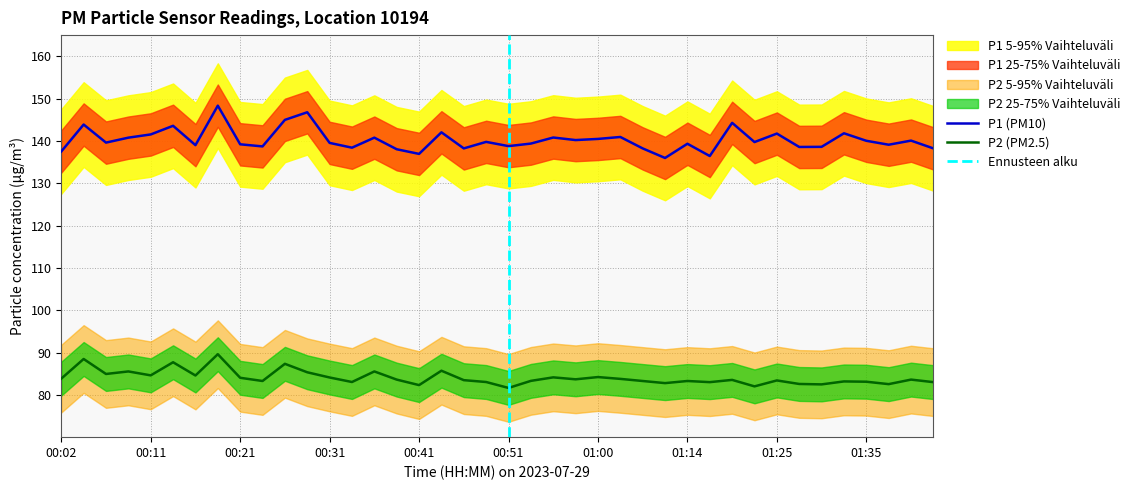

Where does the P1 series first go above 139?

00:04